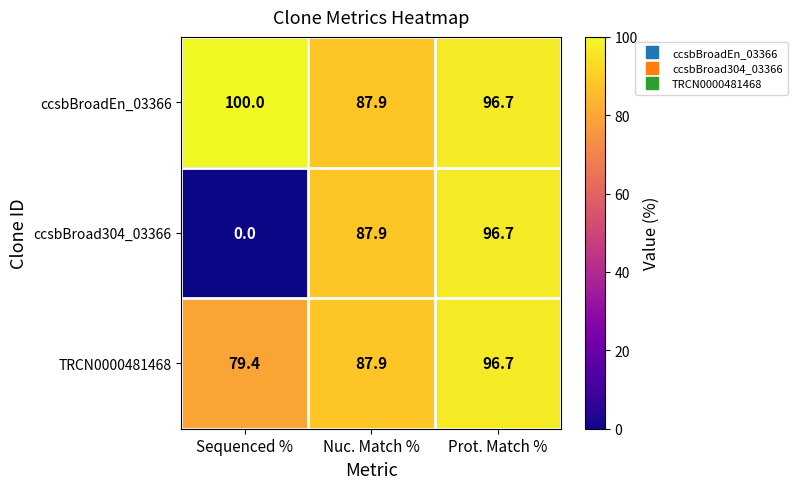

Which series has the largest range (max minus min)?

ccsbBroad304_03366